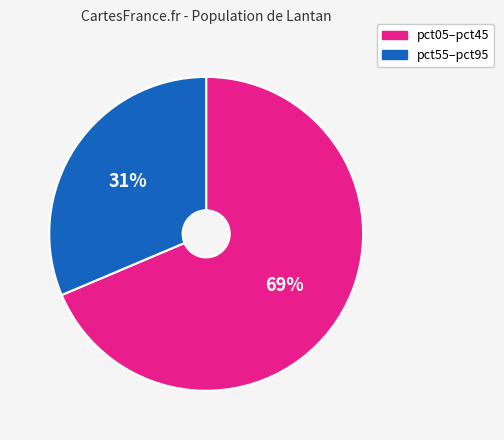

To the nearest percent, what is the average slice percentage?

50%